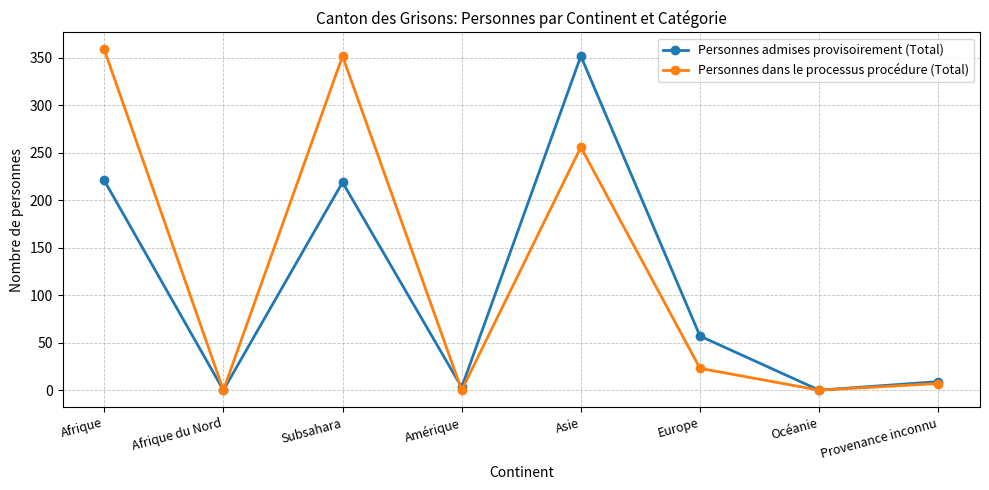

Is the value of Personnes admises provisoirement (Total) at Afrique du Nord greater than the value of Personnes dans le processus procédure (Total) at Provenance inconnu?

No